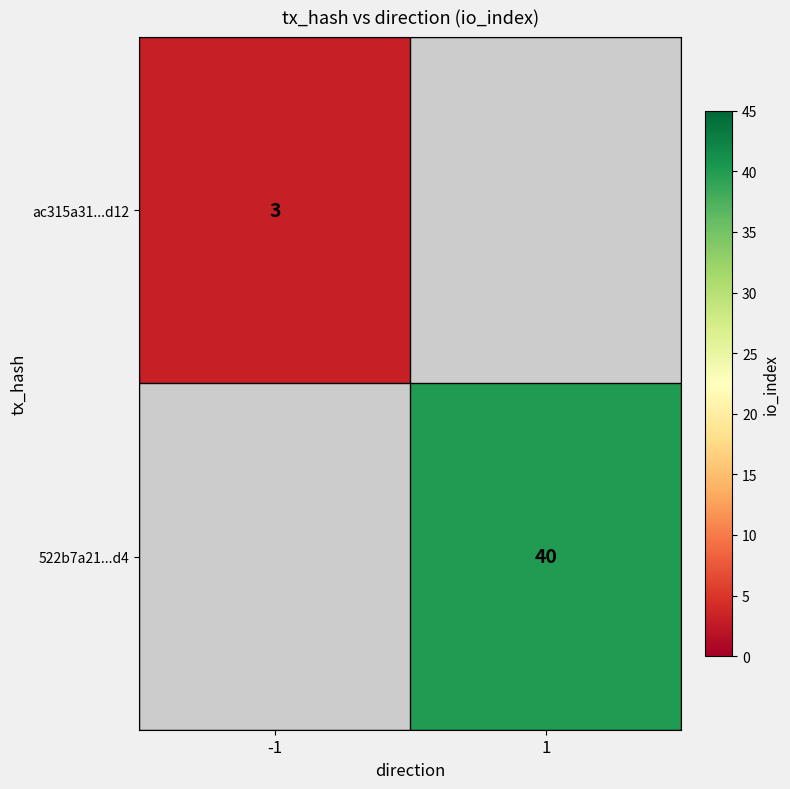

What is the maximum value shown in the chart?

40.0